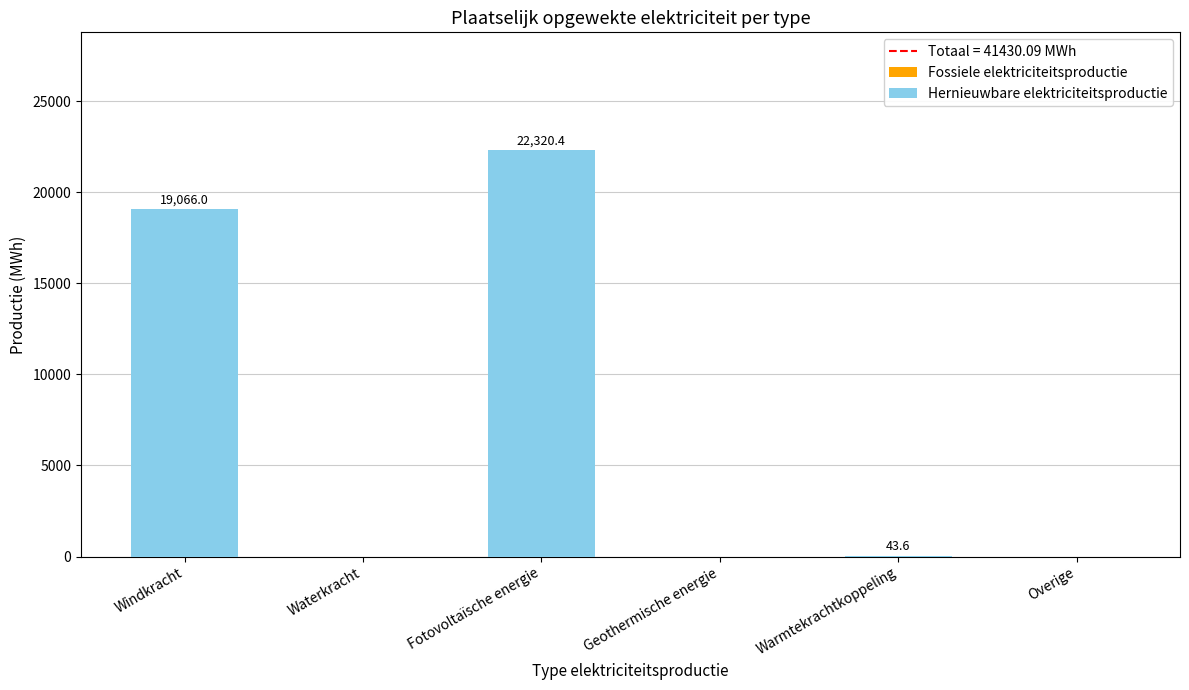

Are the bars horizontal?

No